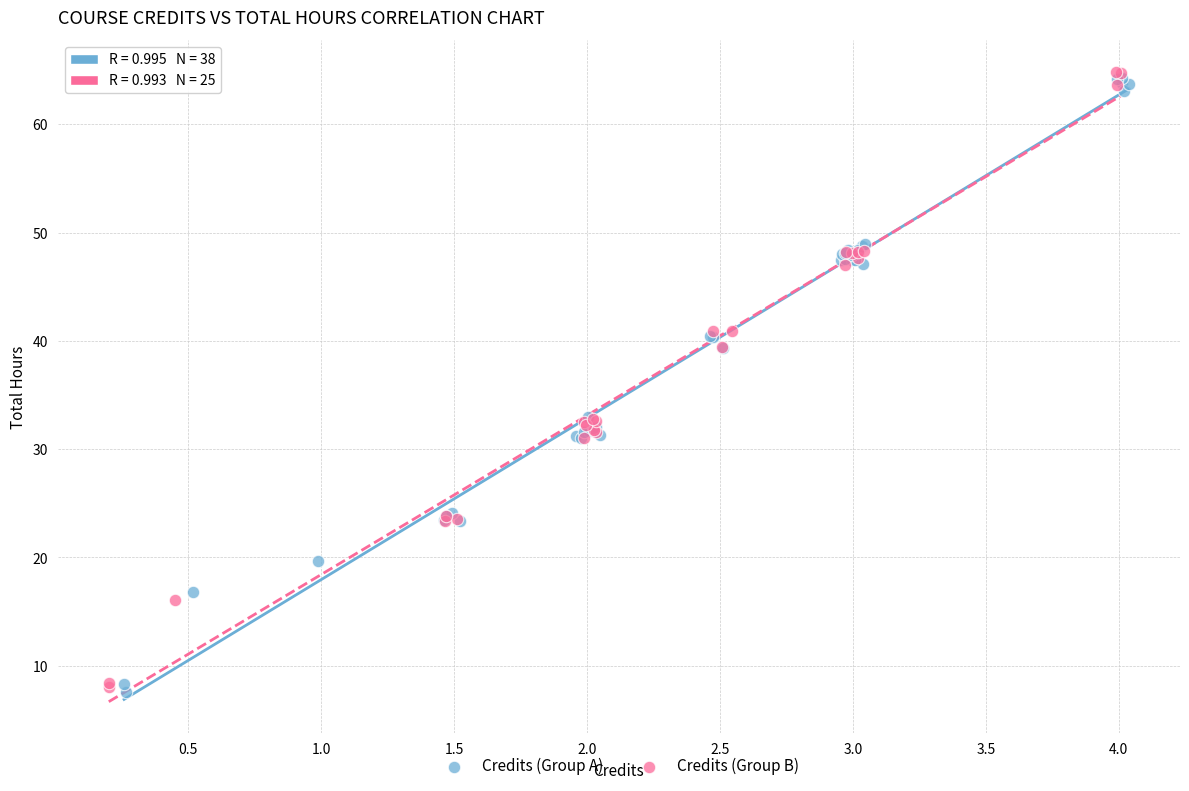

Which series reaches the minimum Y coordinate?

Credits (Group A)